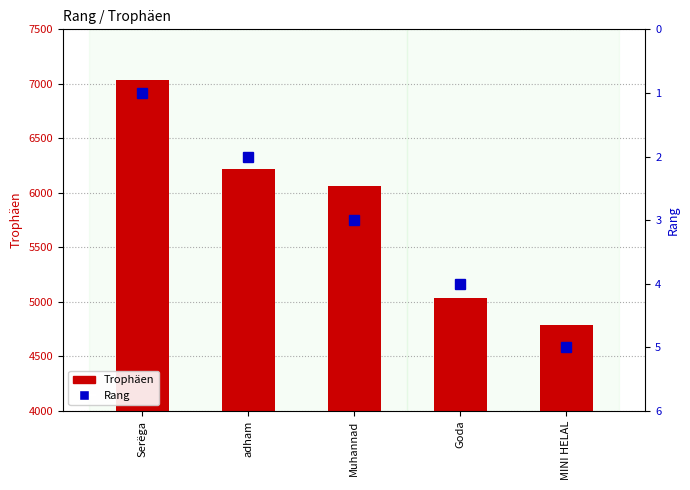

How many data points in Trophäen are above 6060?

2